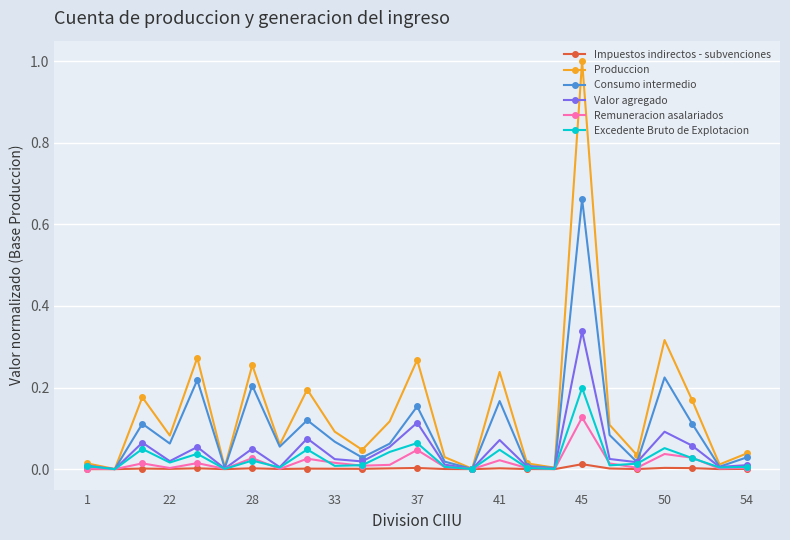

Rank the series by their maximum value, from highest to lowest.

Produccion, Consumo intermedio, Valor agregado, Excedente Bruto de Explotacion, Remuneracion asalariados, Impuestos indirectos - subvenciones